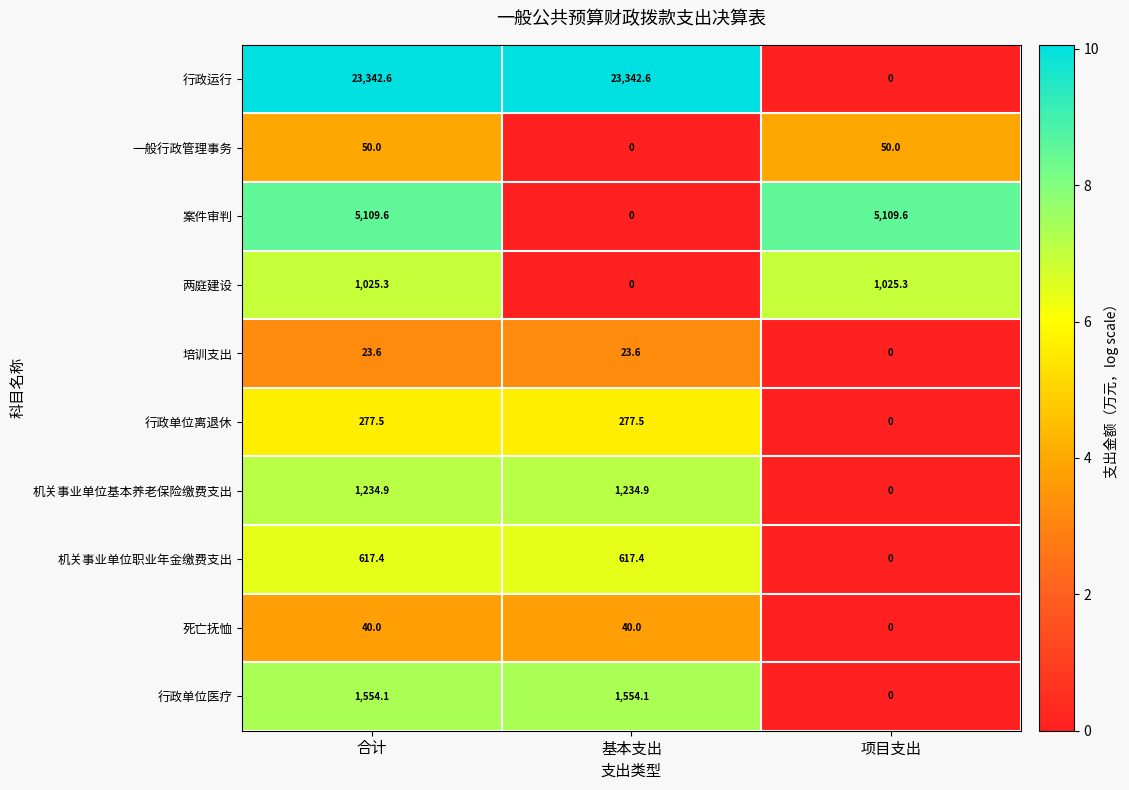

At which label is 机关事业单位职业年金缴费支出 closest to 308?

项目支出